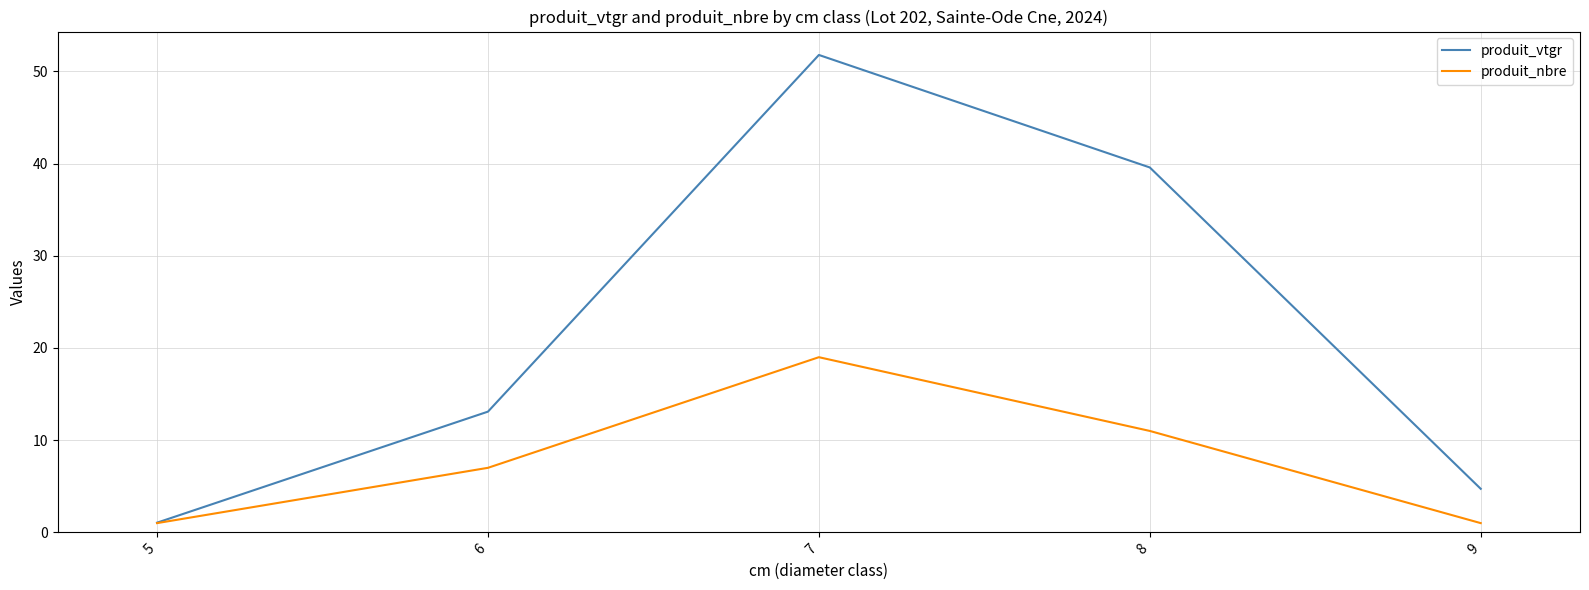

Rank the series at 9 from lowest to highest value.

produit_nbre, produit_vtgr